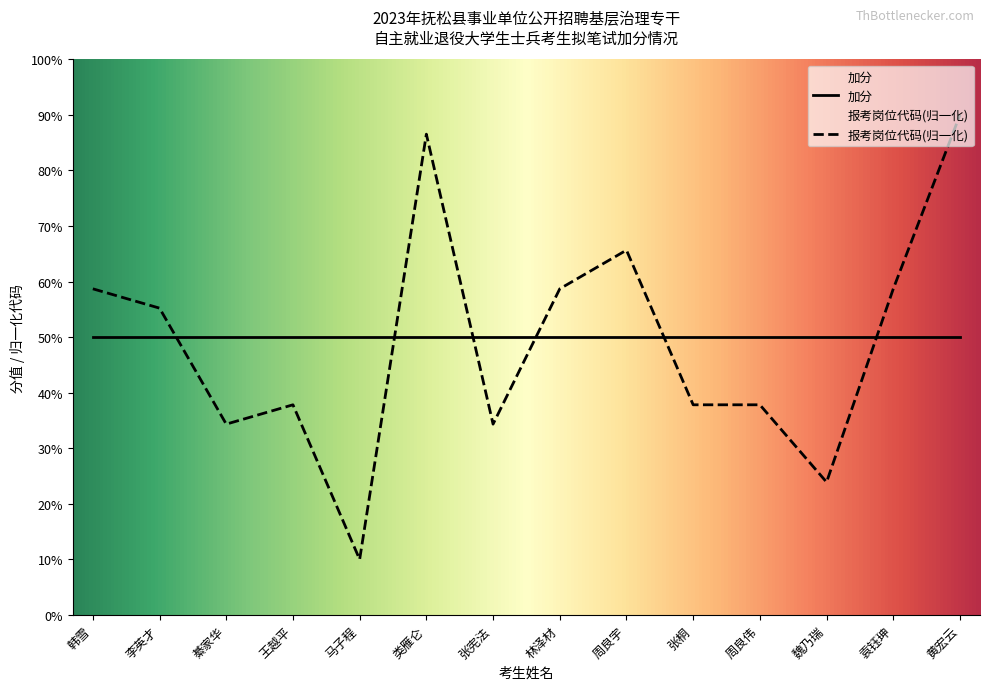

What is the label of the 1st point from the left?

韩雪